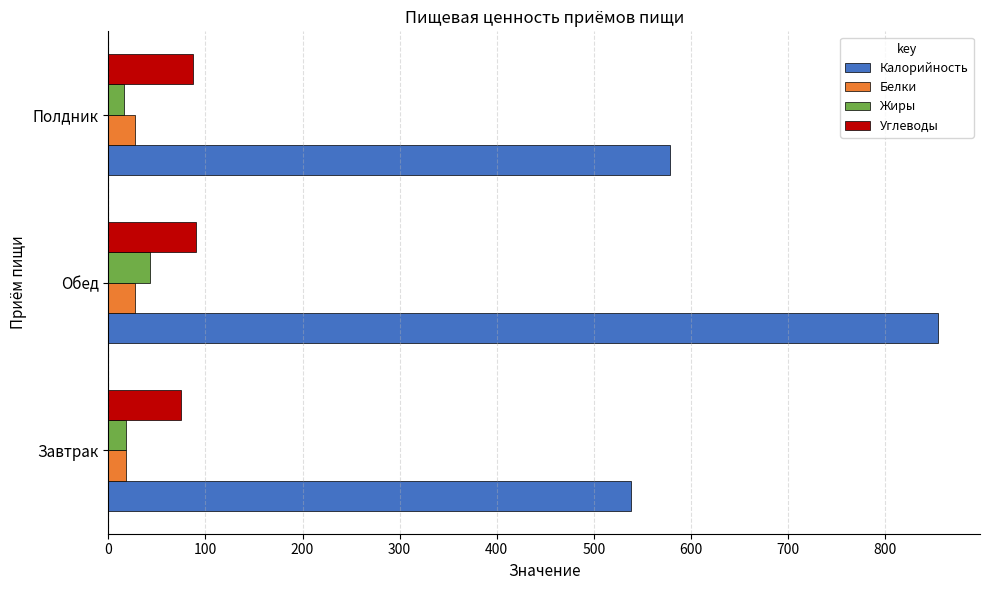

True or false: Калорийность has a value of 538.9 at Завтрак.

True